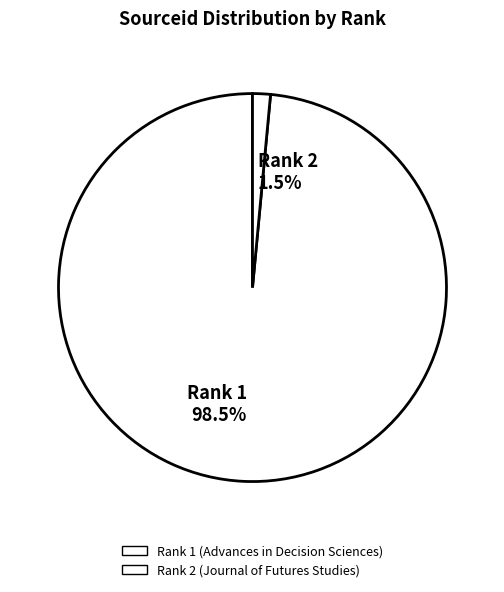

What percentage is NOT represented by Rank 2 1.5%?

98.5%